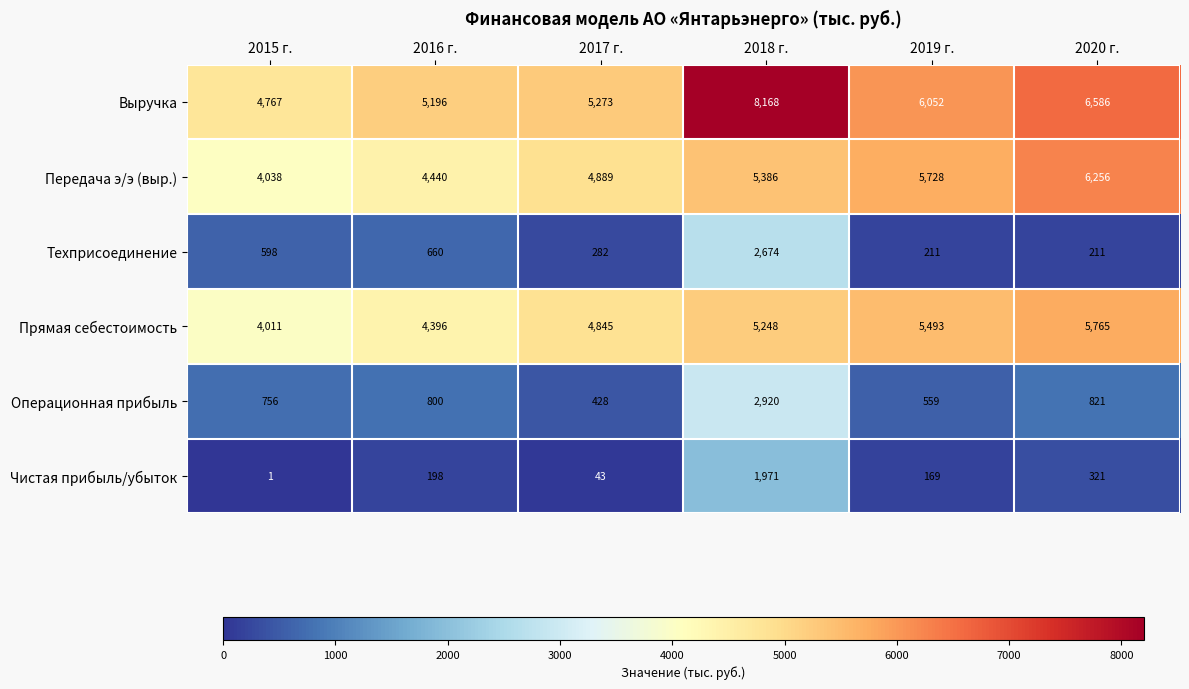

How many Прямая себестоимость values are between 4396 and 5493?

4